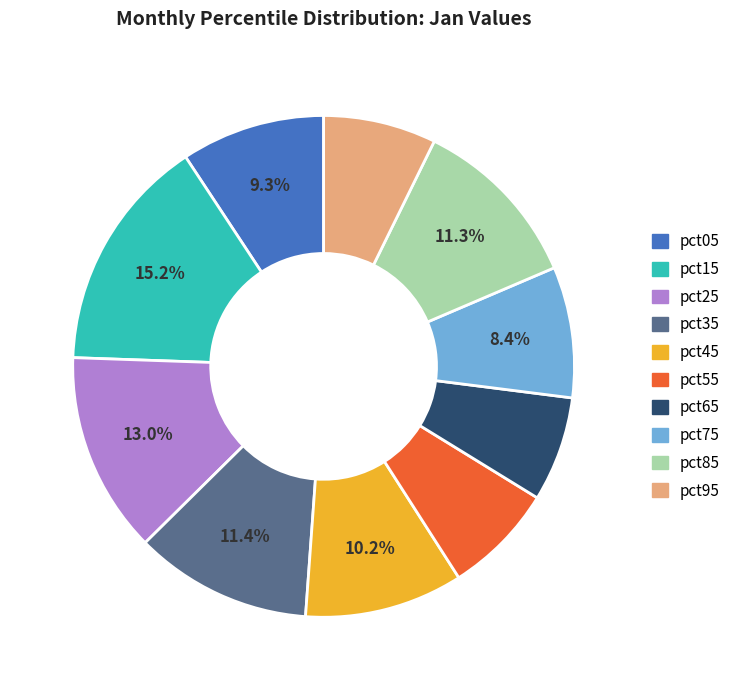

How many segments does this pie chart have?

10